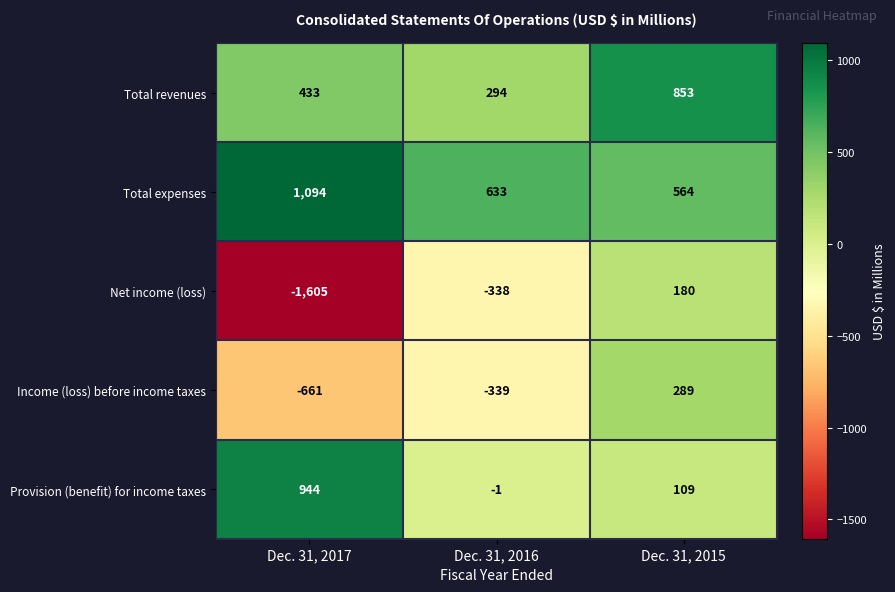

Rank the series by their maximum value, from highest to lowest.

Total expenses, Provision (benefit) for income taxes, Total revenues, Income (loss) before income taxes, Net income (loss)